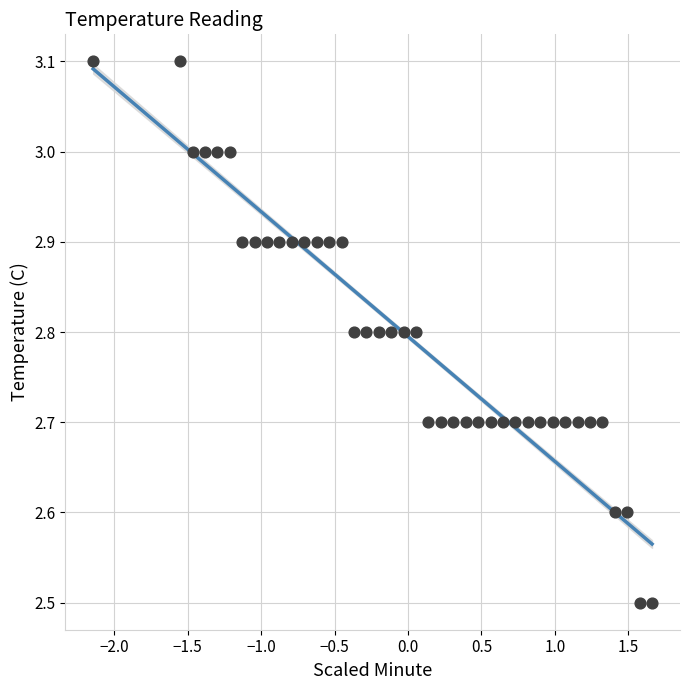

What is the range of Y values (max minus min)?

0.6